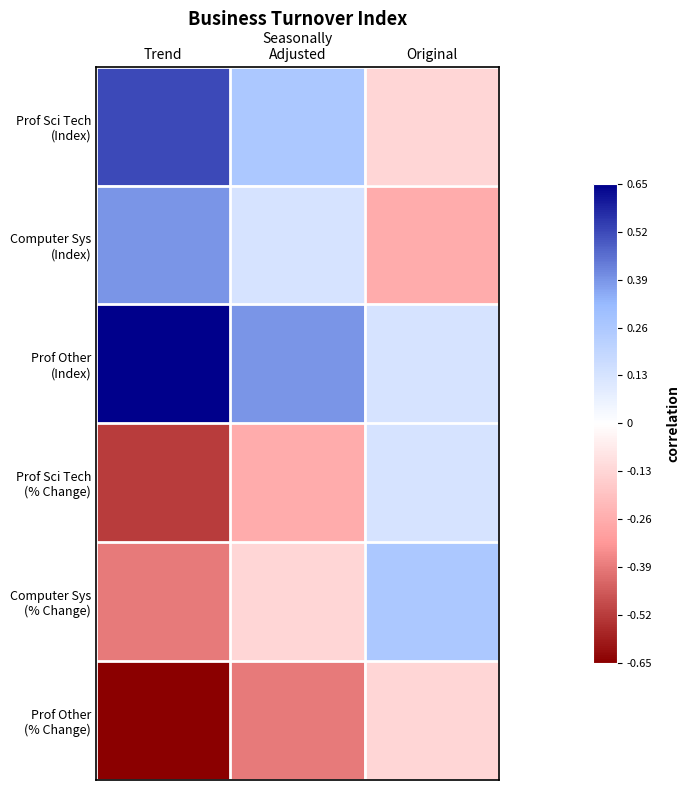

How many distinct data groups are displayed?

6